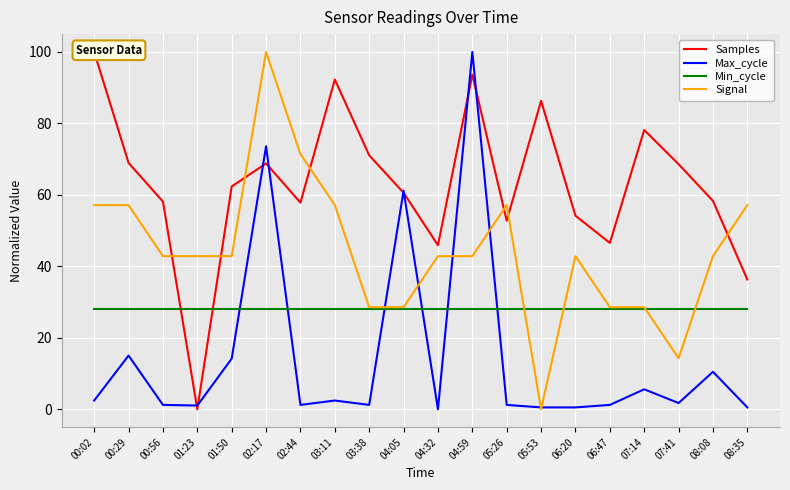

Between 06:47 and 08:35, which series saw the biggest shift?

Signal